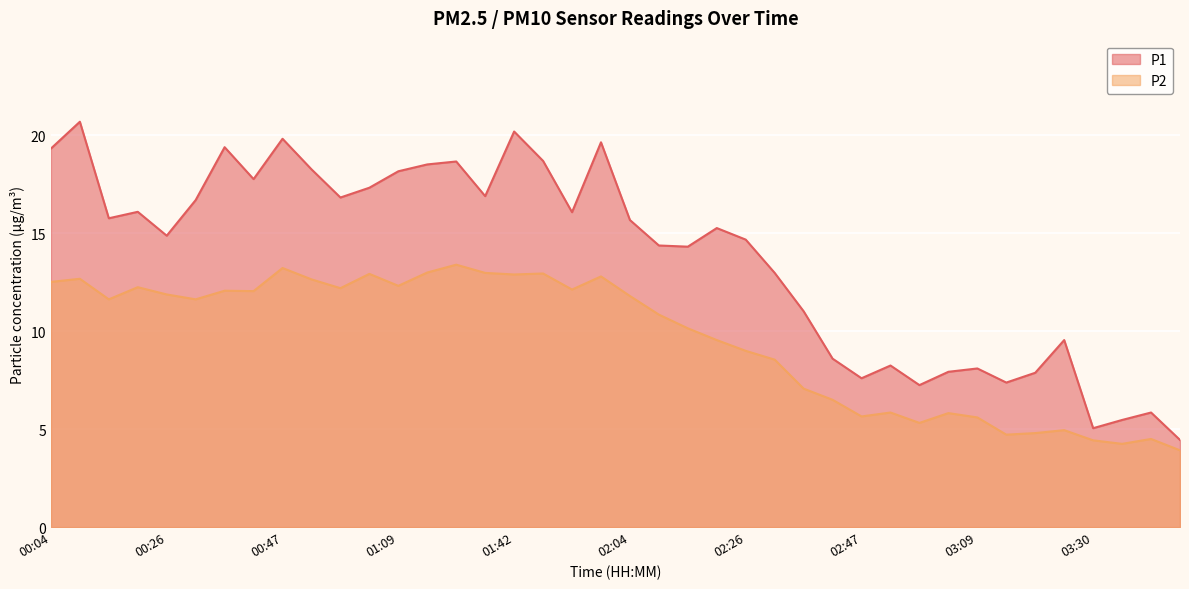

At how many categories does at least one series exceed 9?

28